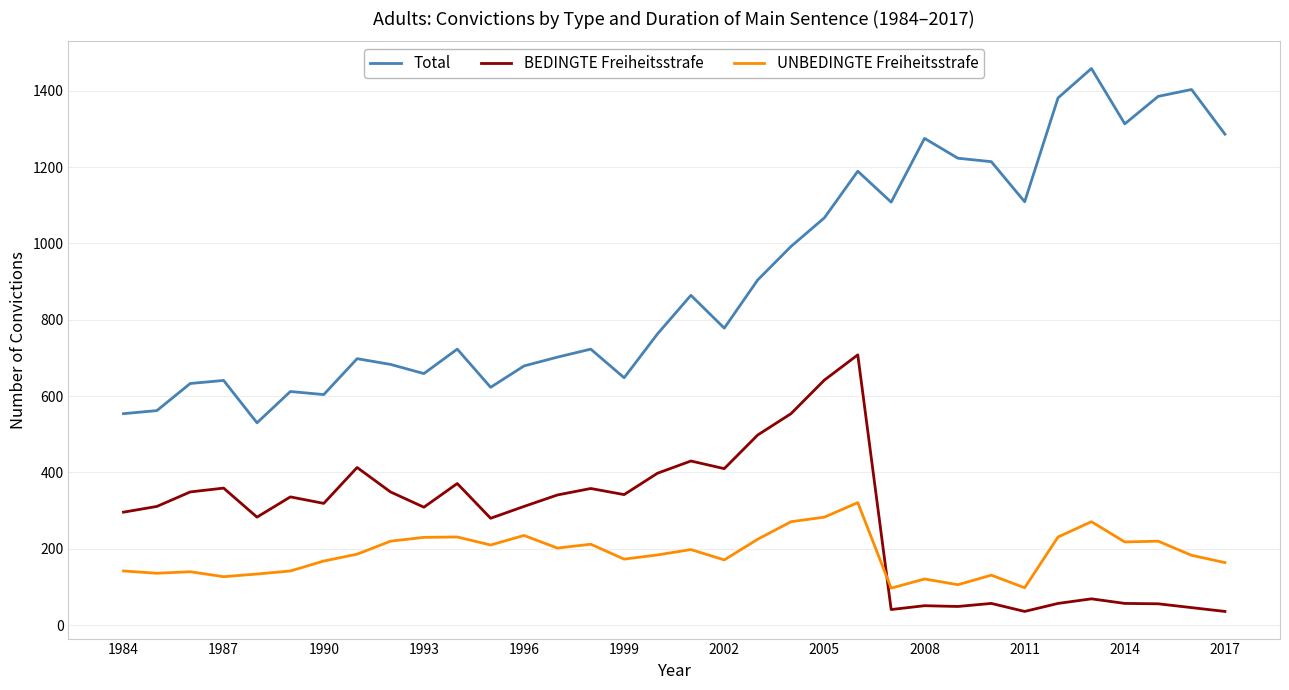

List the series in order of their peak value, lowest first.

UNBEDINGTE Freiheitsstrafe, BEDINGTE Freiheitsstrafe, Total